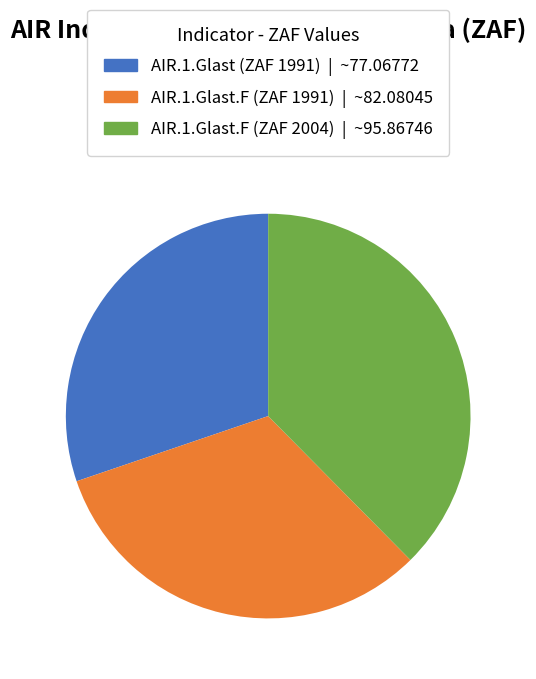

How many segments does this pie chart have?

3